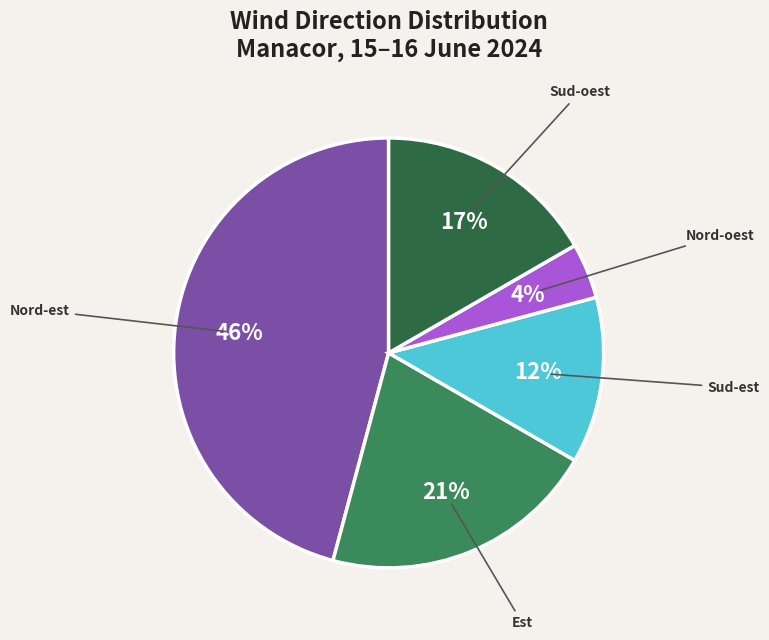

What percentage is the Nord-oest slice, to the nearest percent?

4%